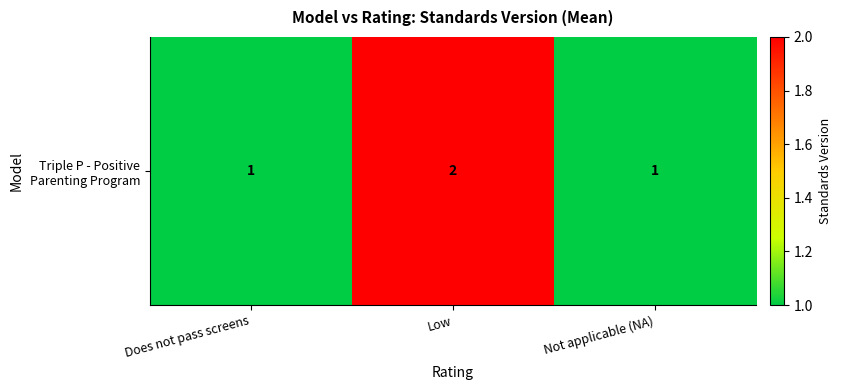

Where is the data nearest to the value 1?

Does not pass screens